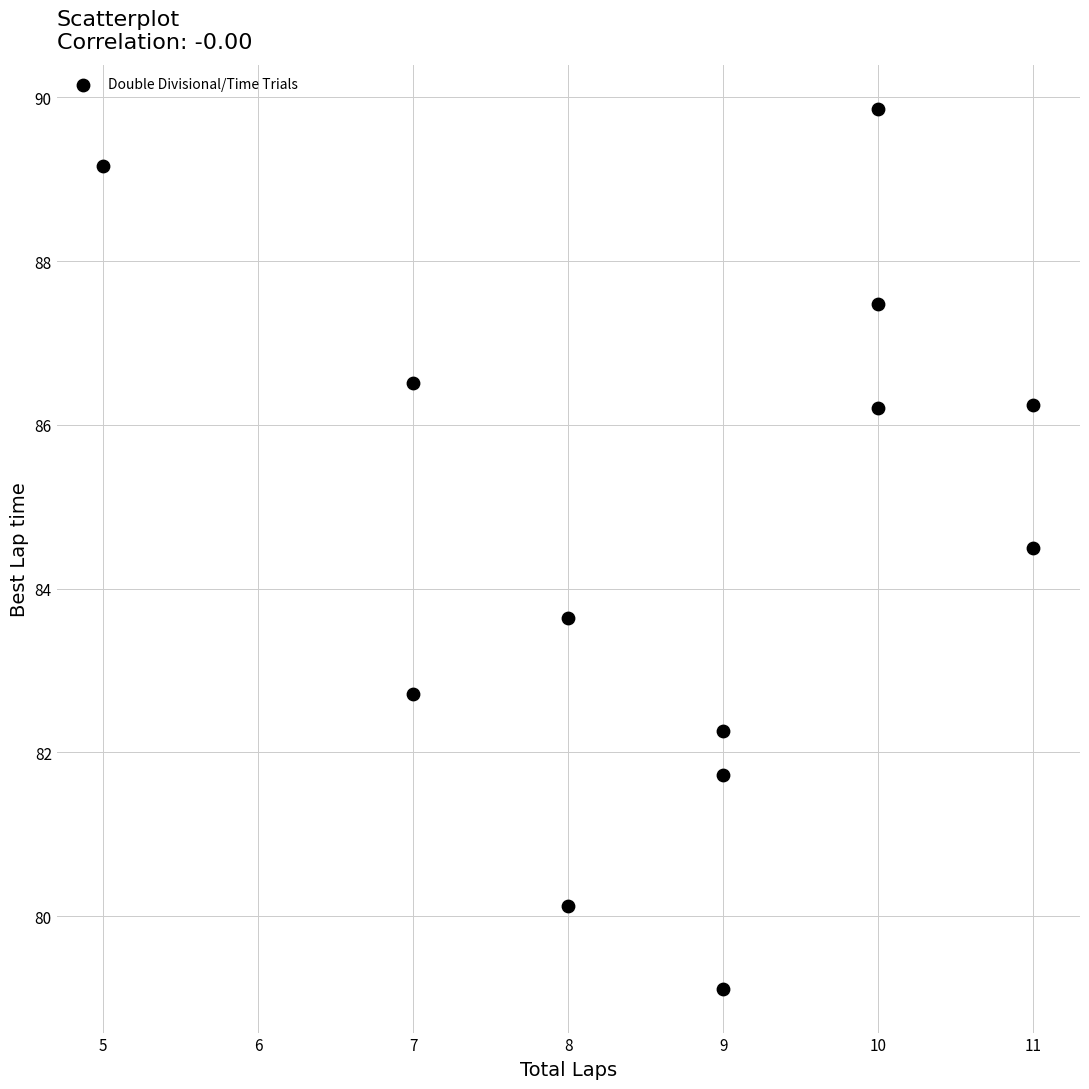

What is the range of Y values (max minus min)?

10.7